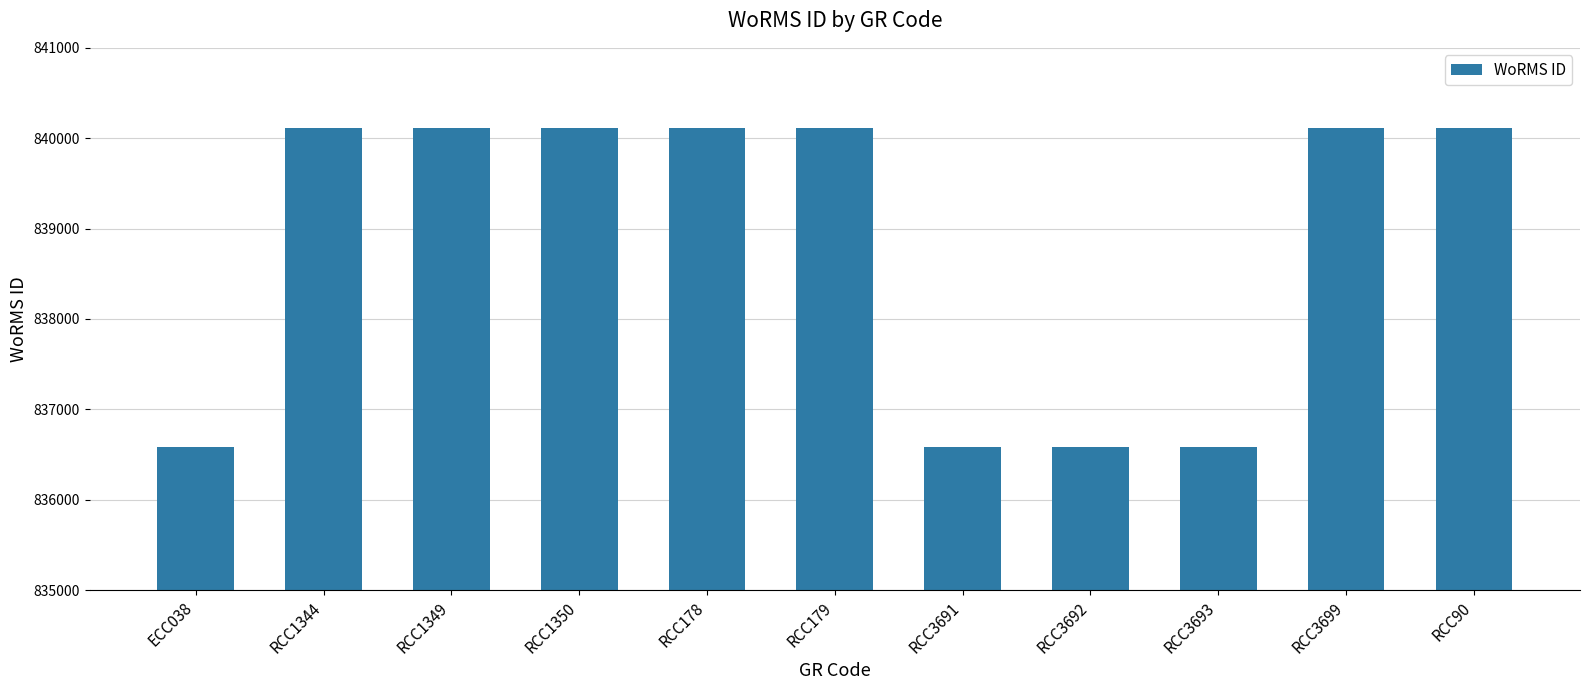

The value at RCC1344 is 840108. True or false?

True